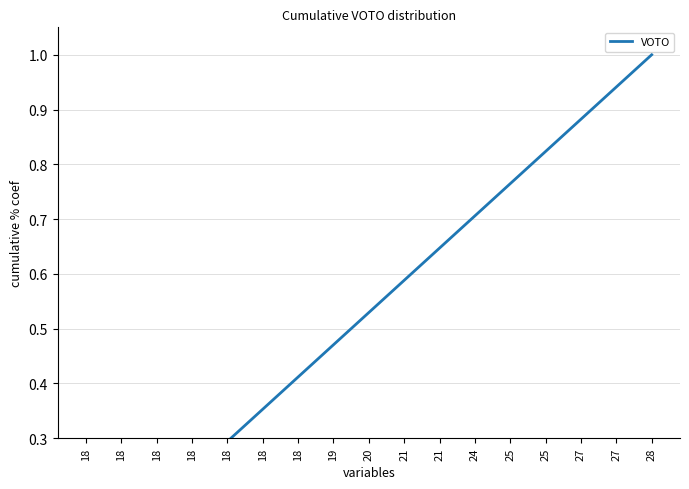

Count the number of data series in this chart.

1